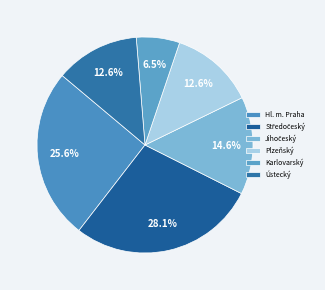

Rank the categories by value from highest to lowest.

Středočeský, Hl. m. Praha, Jihočeský, Ústecký, Plzeňský, Karlovarský